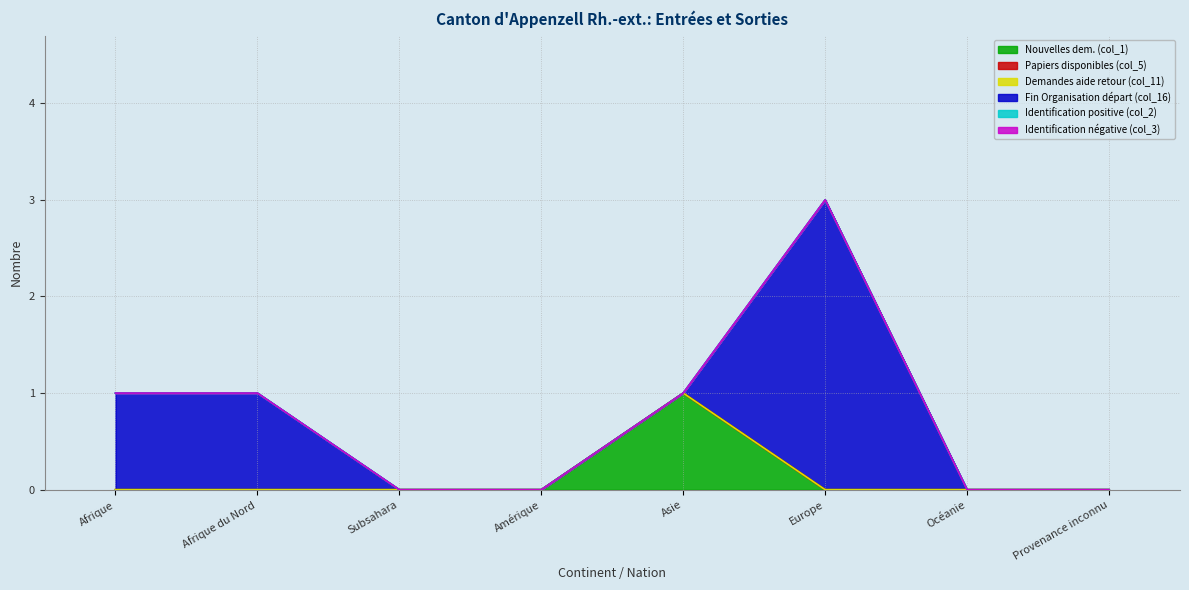

True or false: Identification positive (col_2) has more than 0 points higher than both neighbors.

False